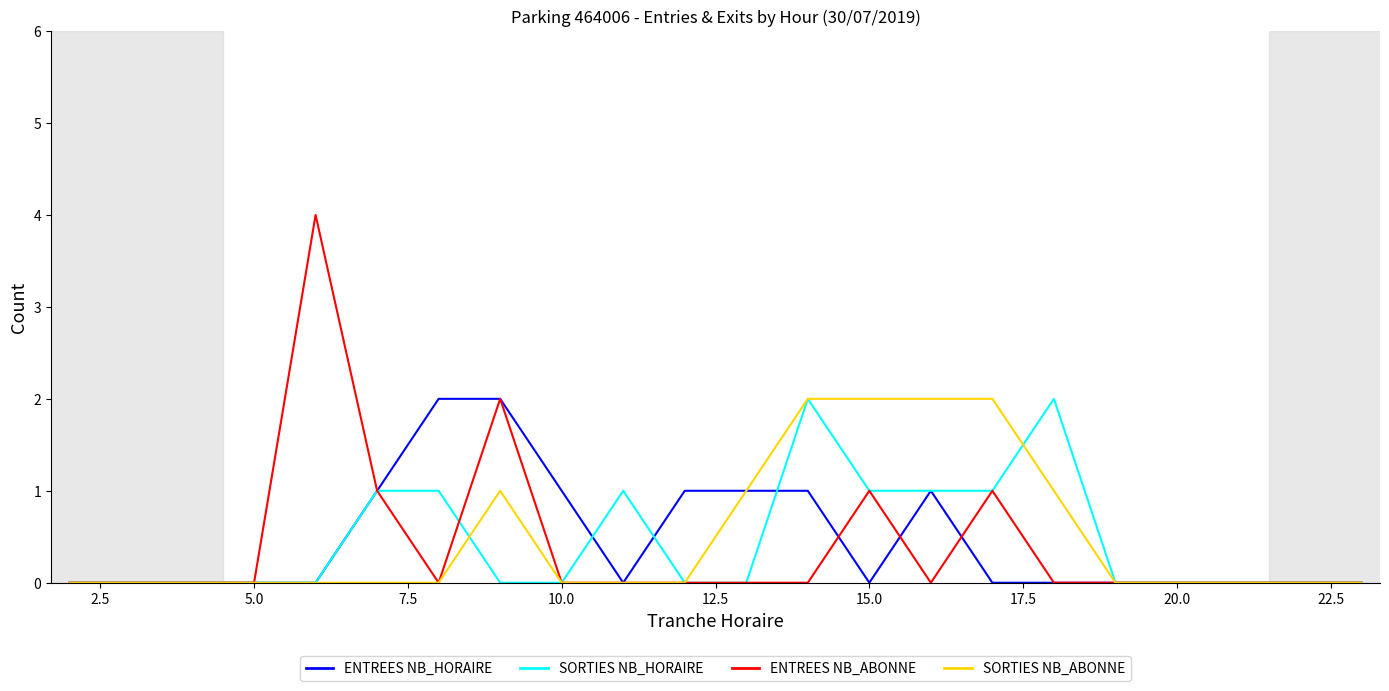

Which series has the widest spread of values?

ENTREES NB_ABONNE